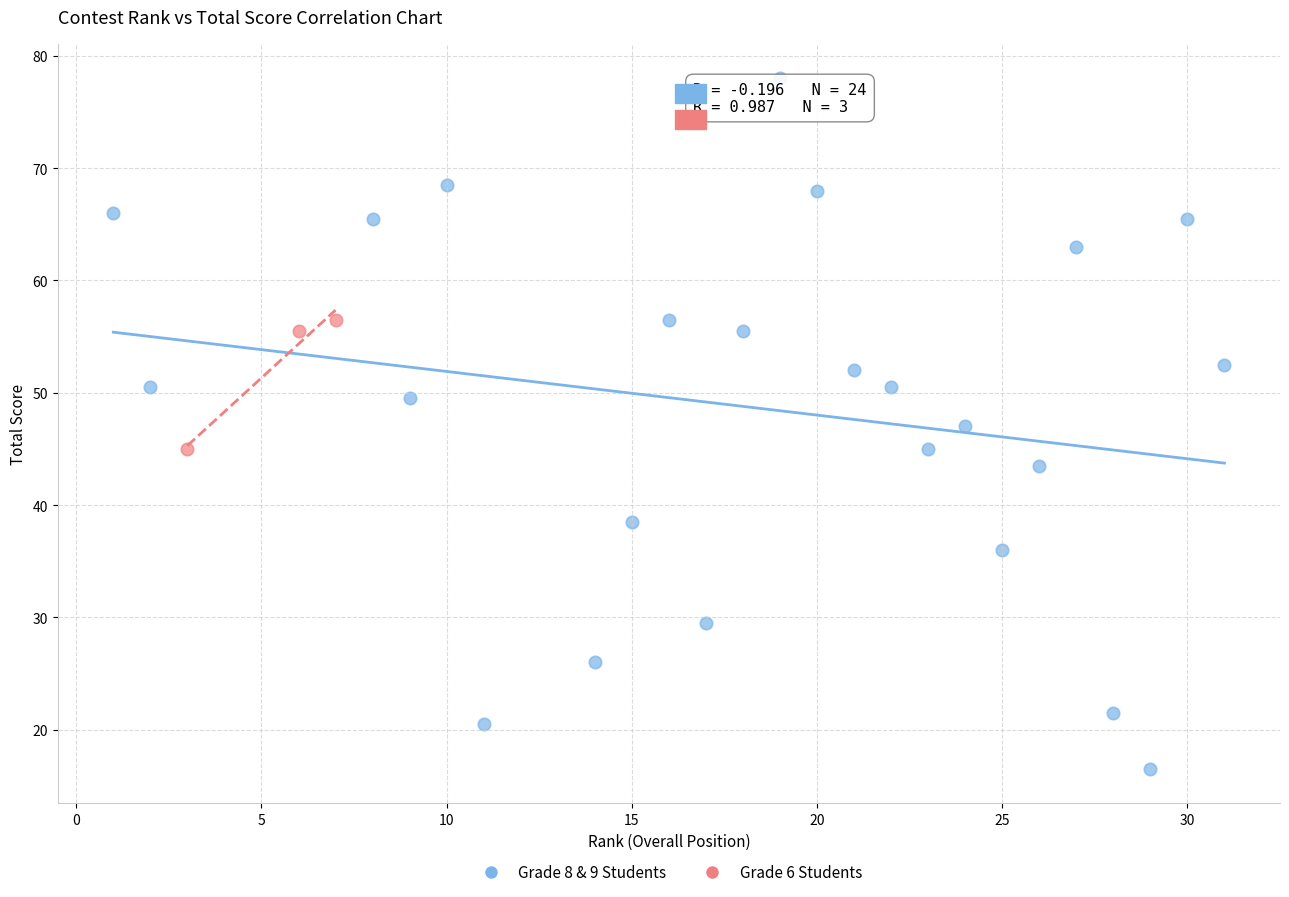

What are all the series names shown in the legend?

Grade 8 & 9 Students, Grade 6 Students